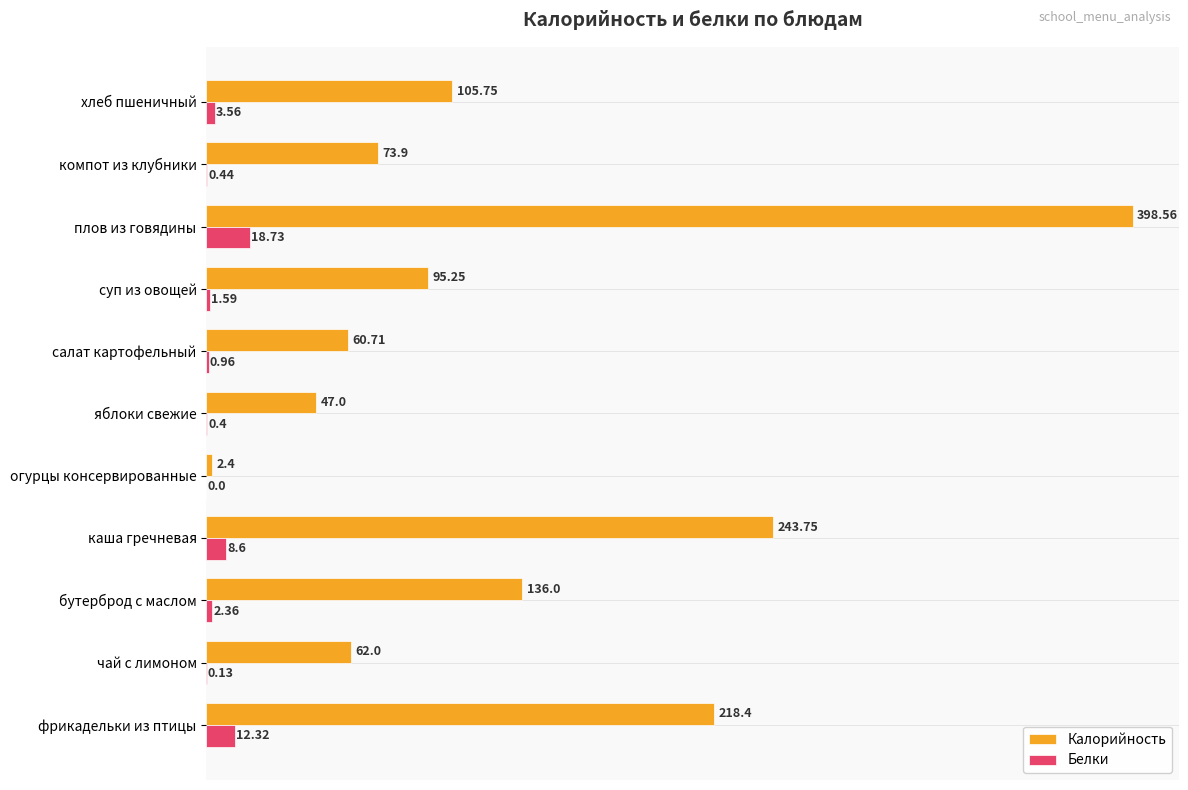

At which label does Белки reach its peak?

плов из говядины